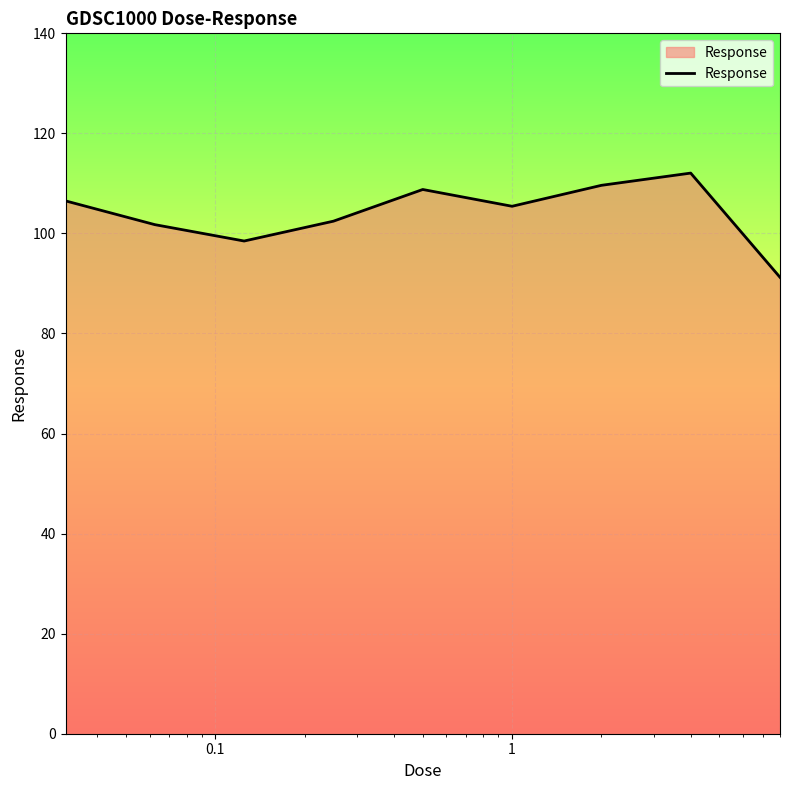

What is the minimum value shown in the chart?

91.2